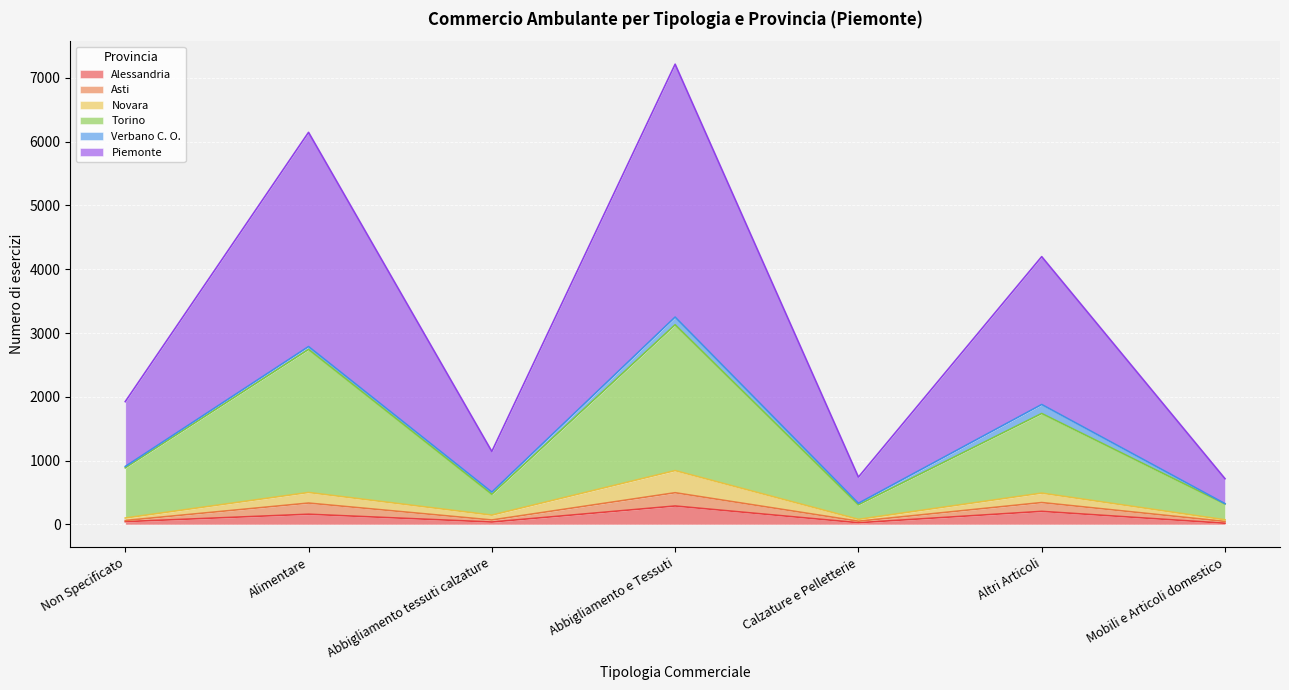

What is the label of the 7th point from the left?

Mobili e Articoli domestico